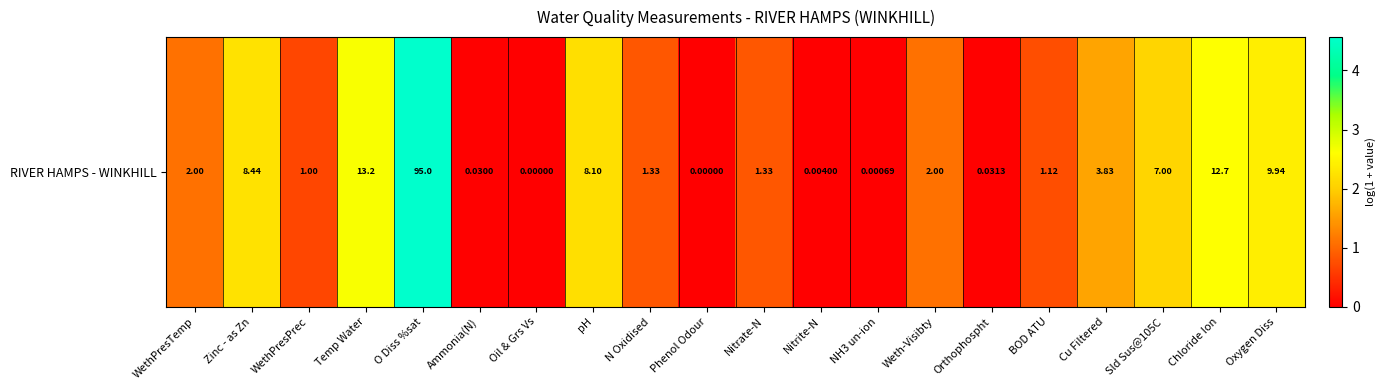

True or false: the data shows -1.7 at Oil & Grs Vs.

False